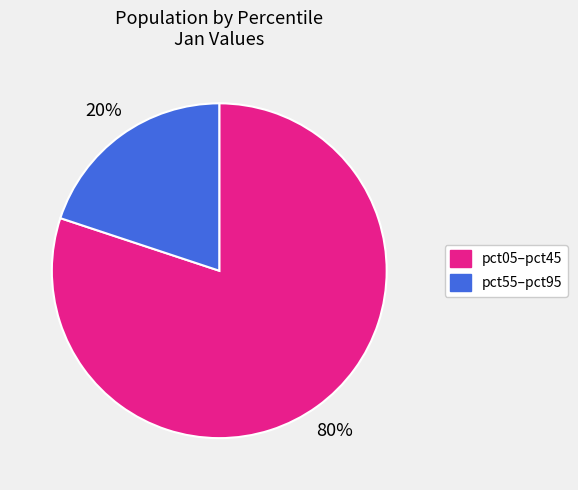

The pct55–pct95 slice represents 20% of the pie. True or false?

True